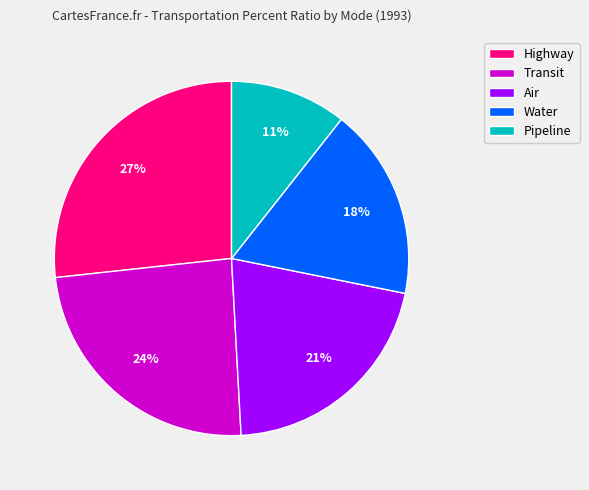

Is there a majority slice in this chart?

No